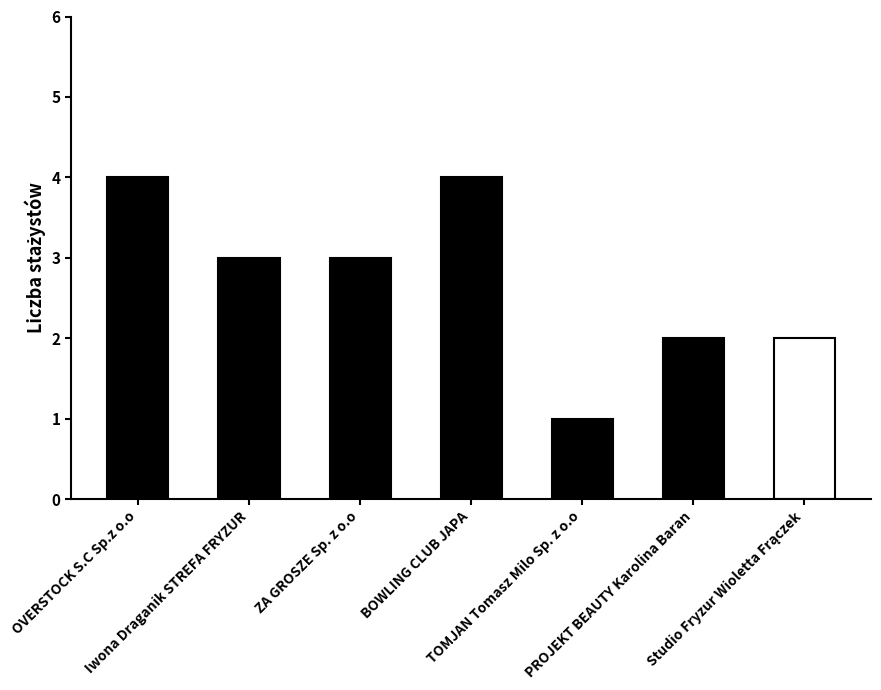

What is the sum of all values?

19